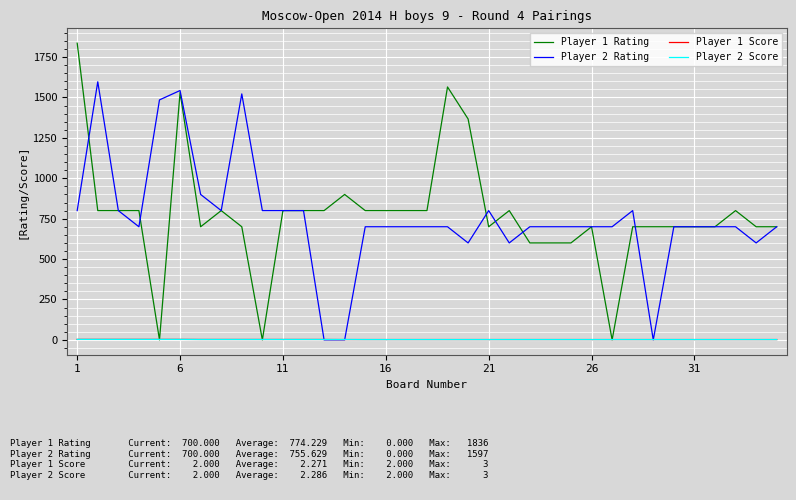

How many times do Player 1 Rating and Player 2 Score cross each other?

6